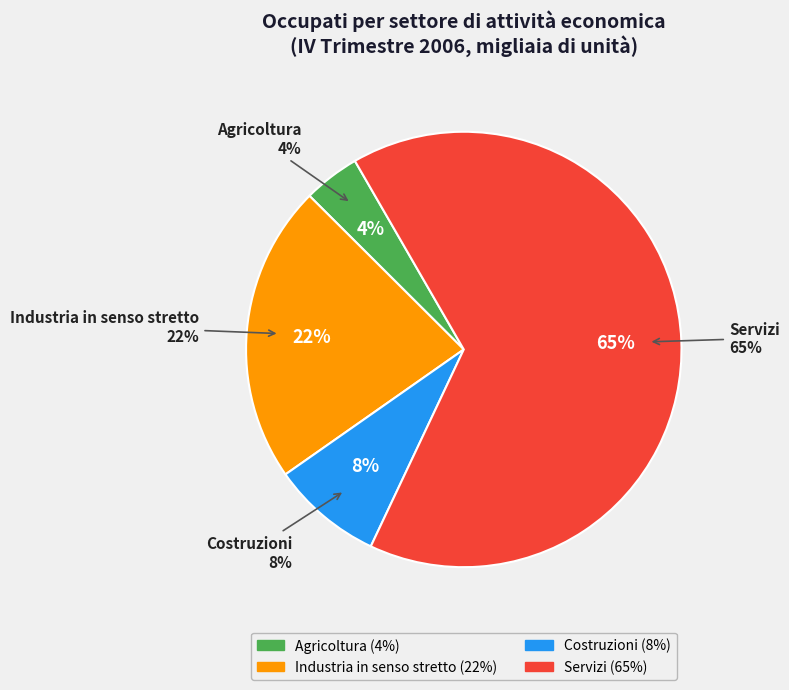

The Servizi slice represents 73% of the pie. True or false?

False